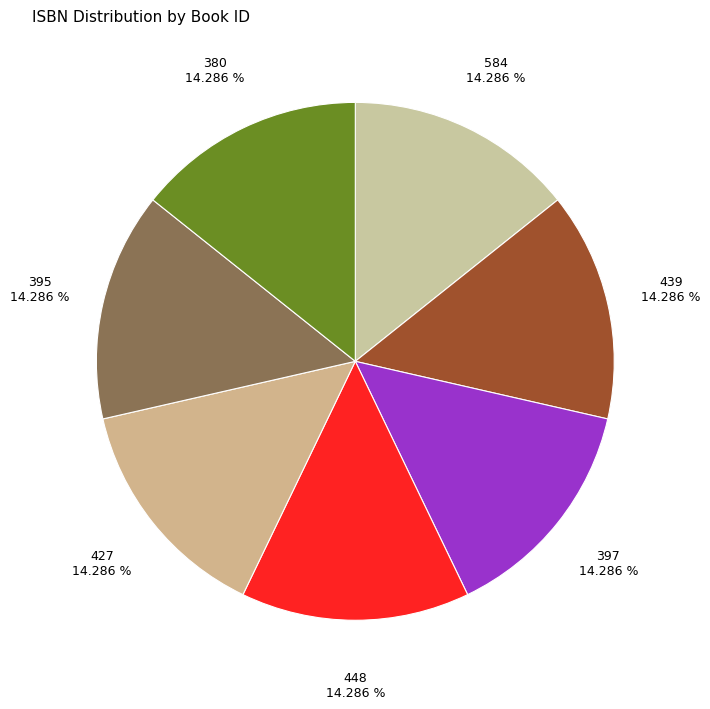

Is there any slice that represents more than half of the pie?

No